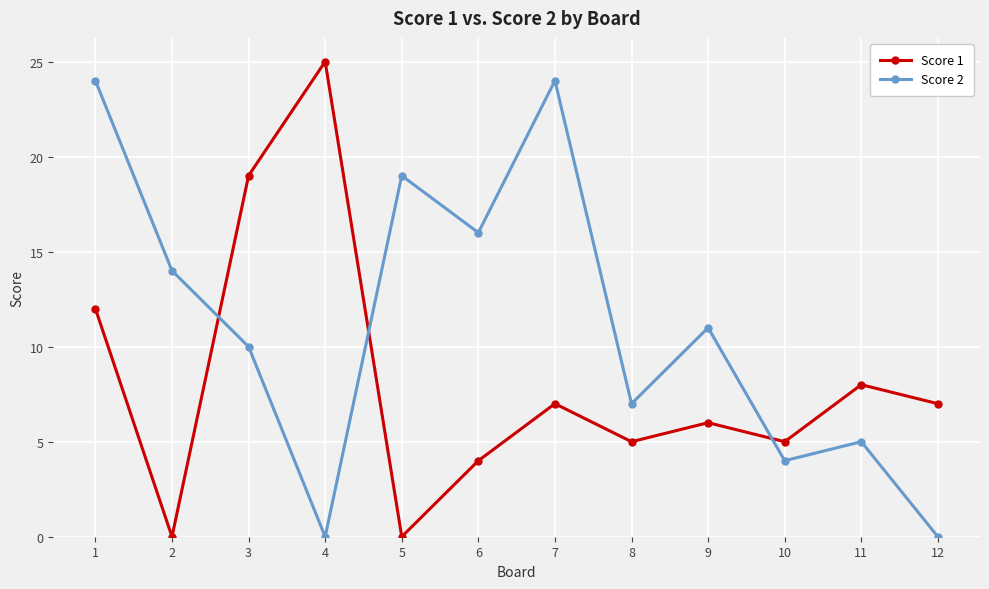

How many lines are shown in the chart?

2